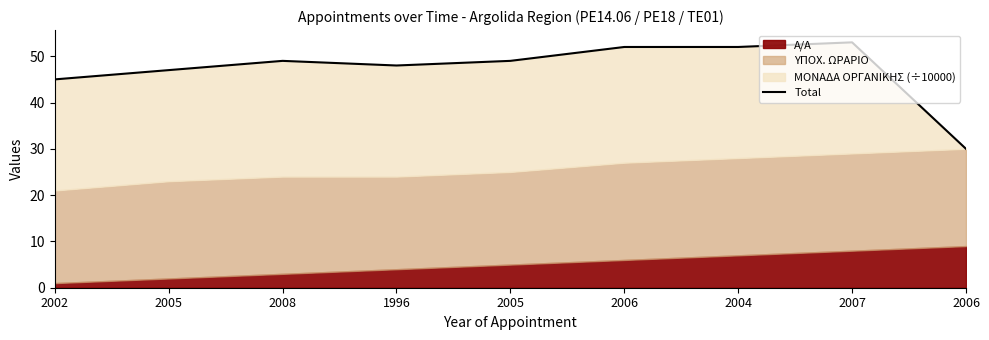

What is the difference between the maximum and minimum values?

23.0